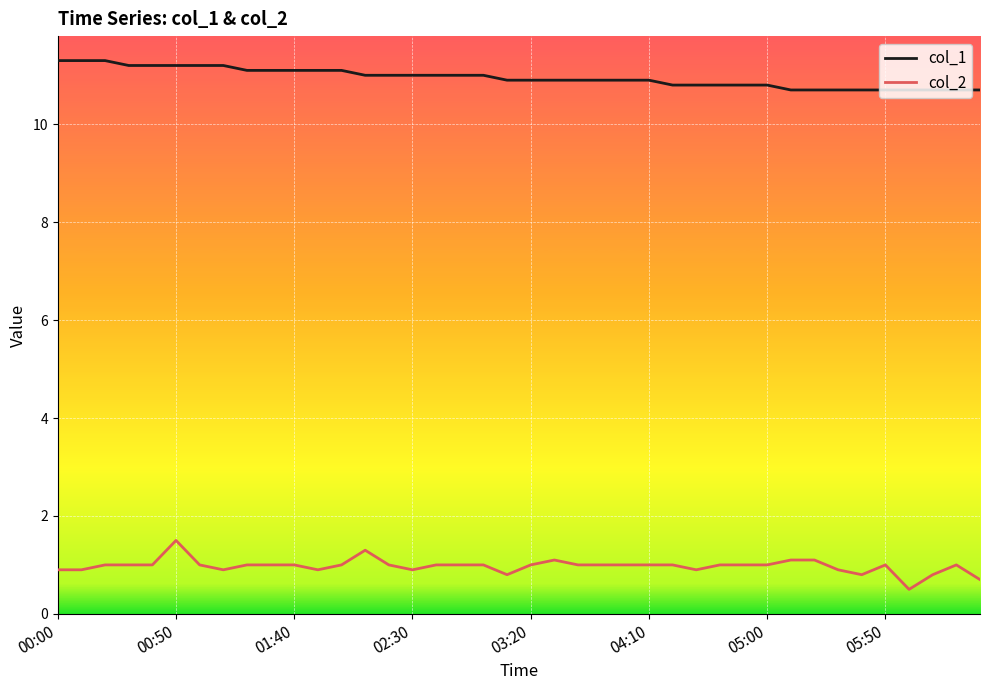

List the series in order of their overall mean, highest first.

col_1, col_2